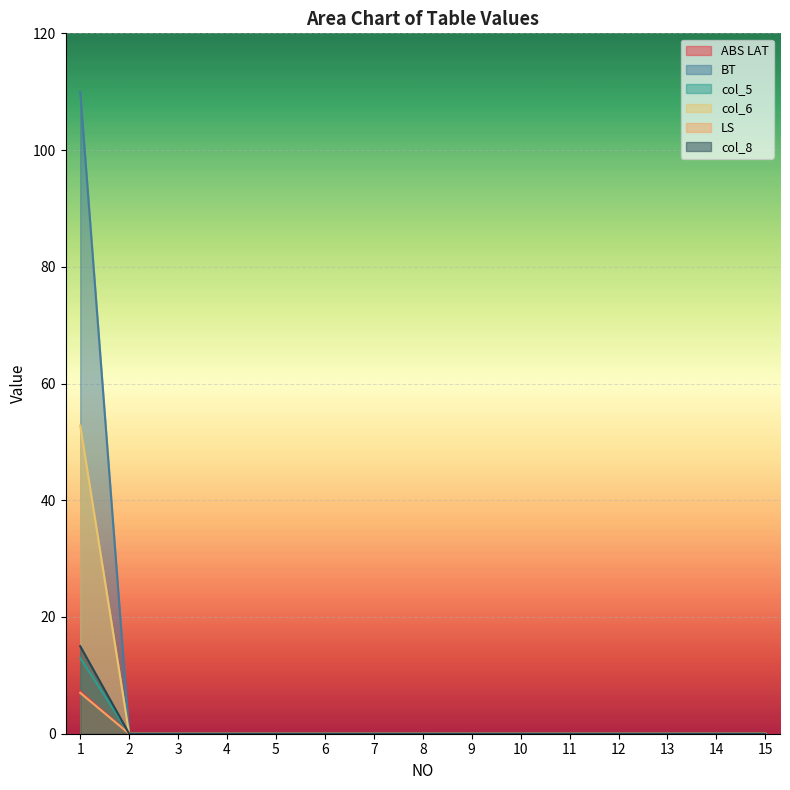

Which series has the widest spread of values?

BT